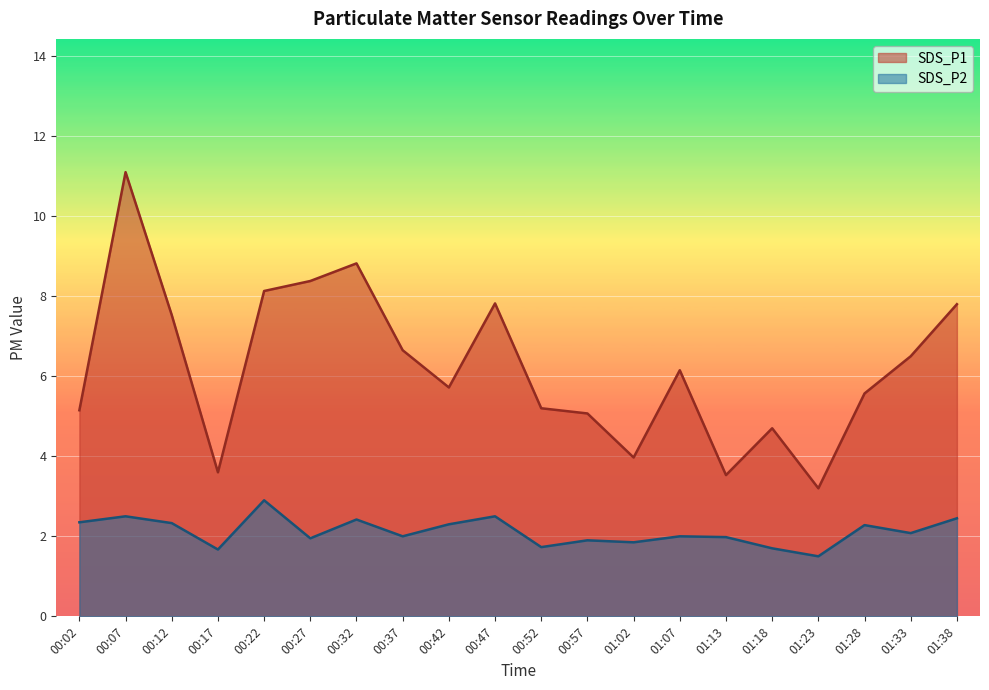

List the series in order of their peak value, lowest first.

SDS_P2, SDS_P1